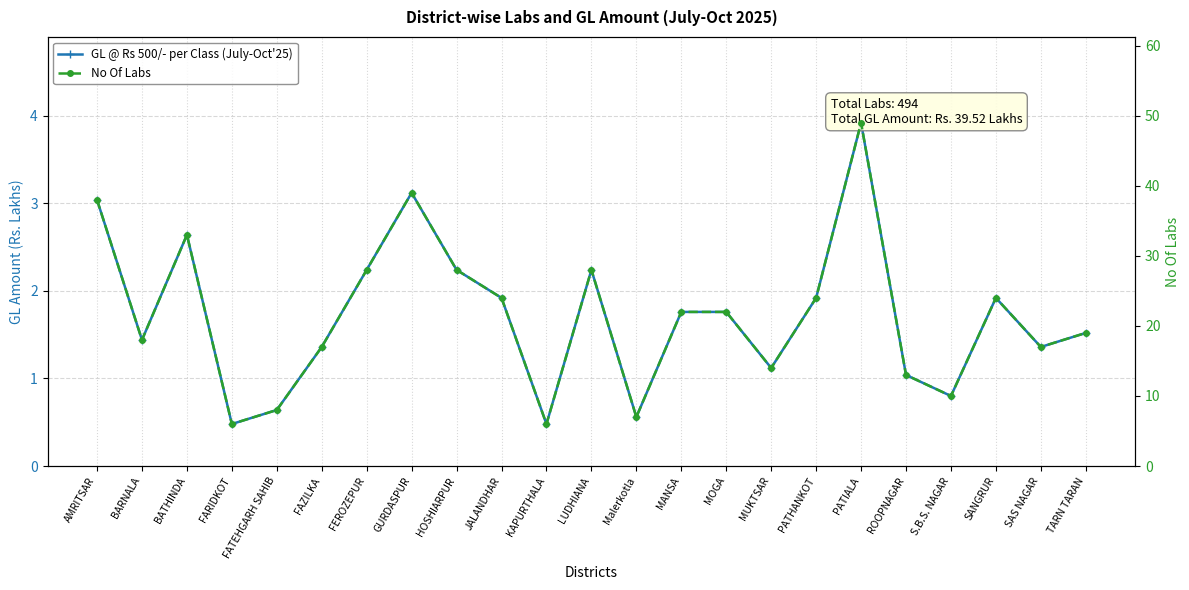

At which category is the sum across all series the highest?

PATIALA